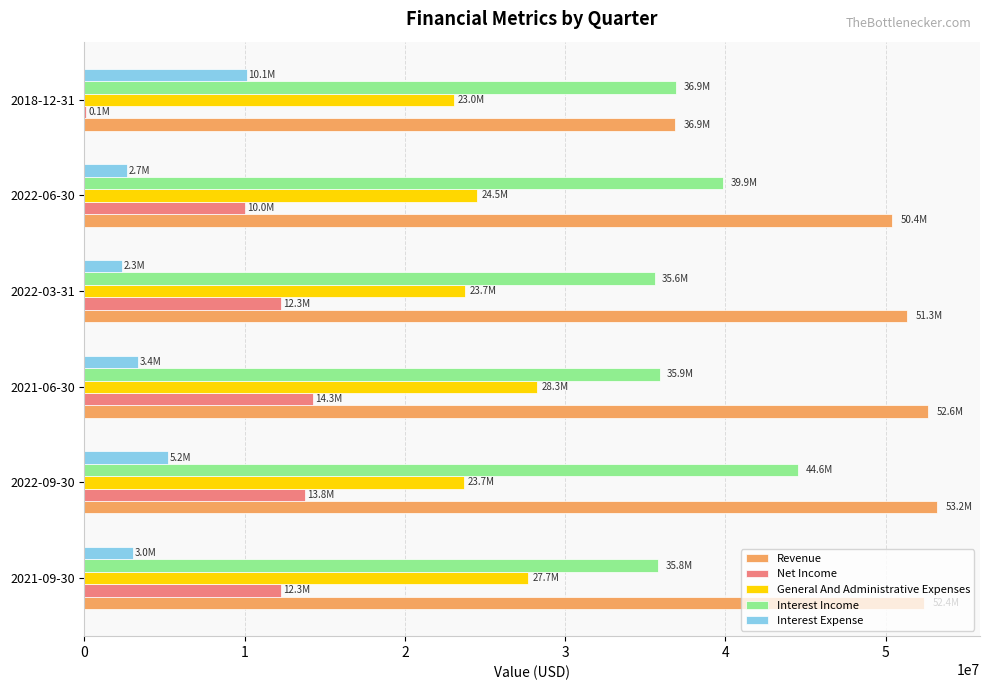

What is the highest value of the General And Administrative Expenses series?

28258000